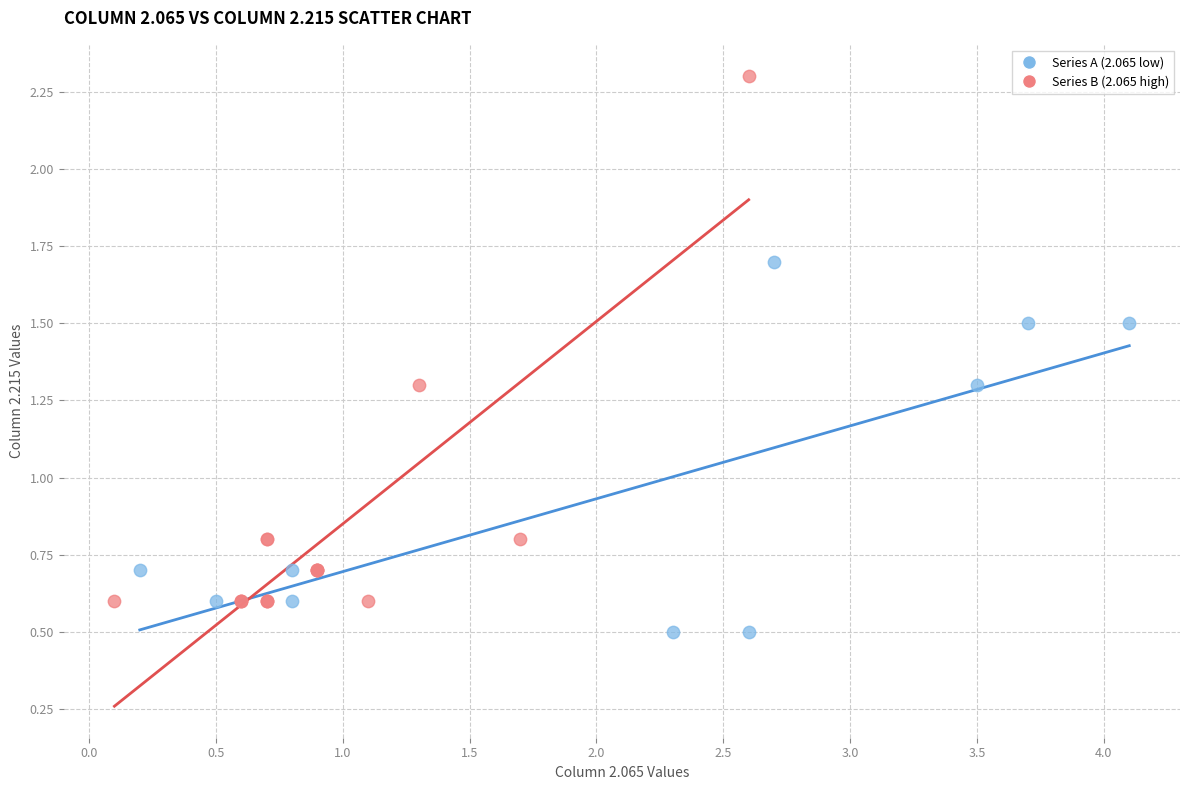

Which series contains the lowest Y value?

Series A (2.065 low)